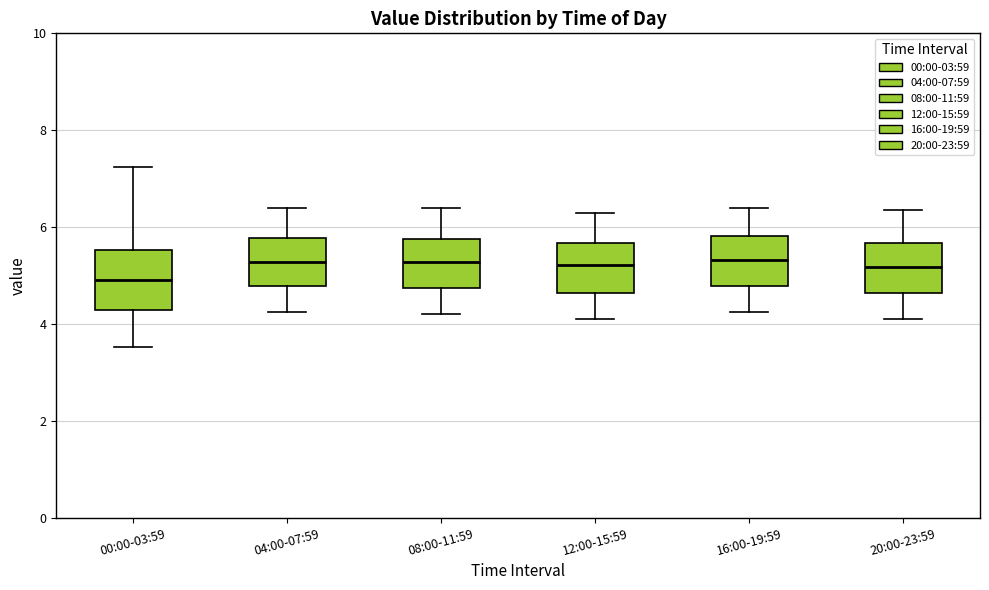

Which box has the lowest median line?

00:00-03:59